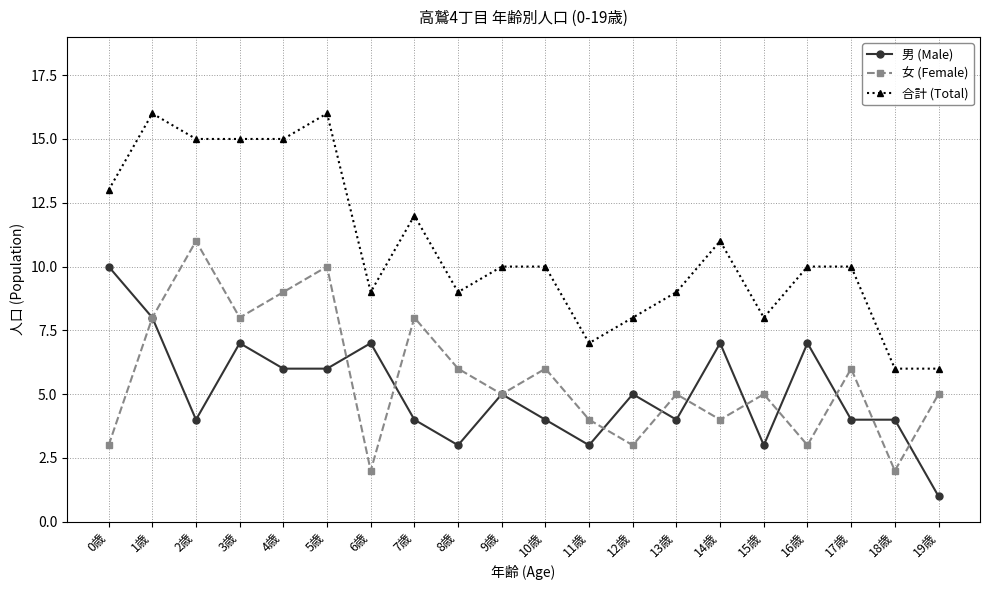

What is the maximum value shown in the chart?

16